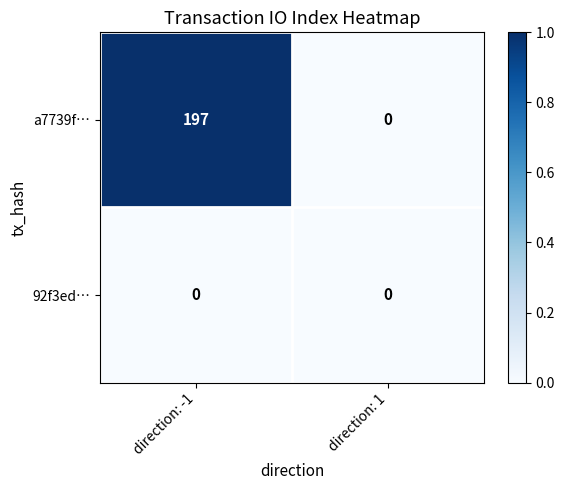

Between direction: -1 and direction: 1, which series saw the biggest shift?

a7739f…